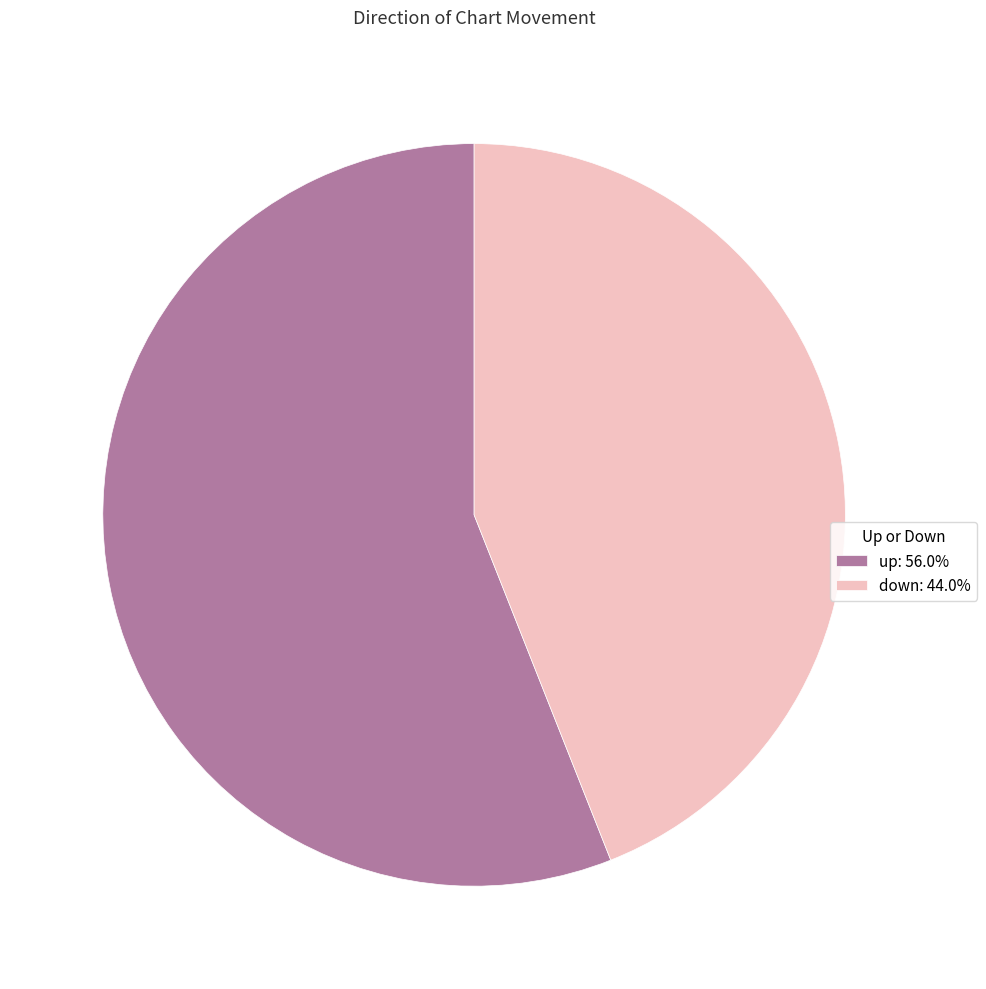

Which category has the smallest portion of the pie?

down